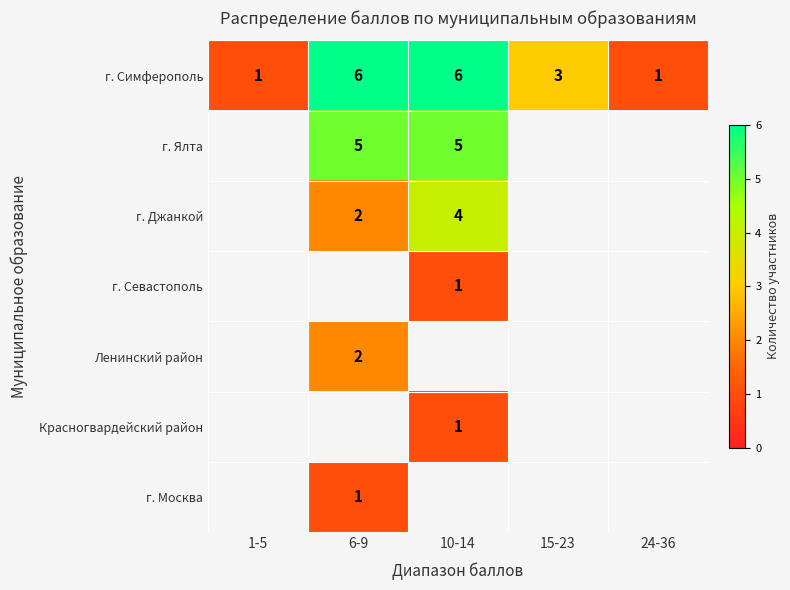

What is the greatest value displayed?

6.0